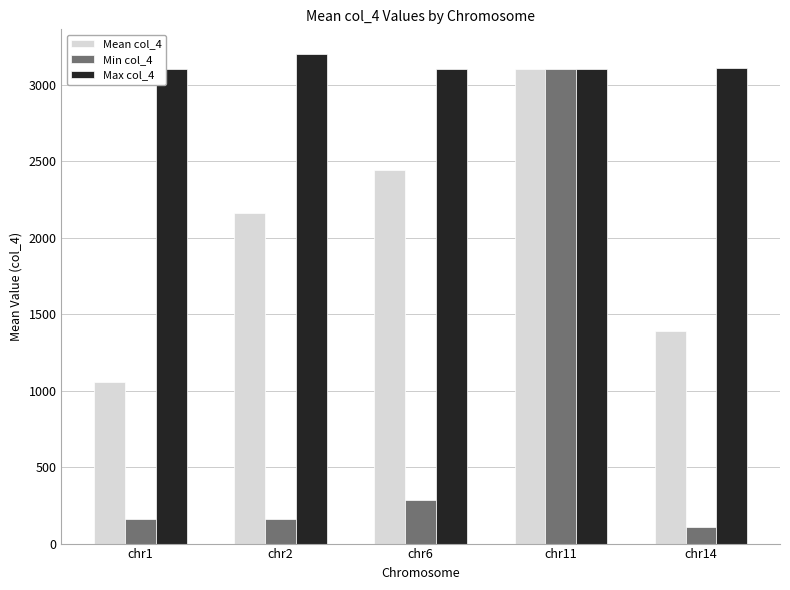

Which series changed the most between chr2 and chr11?

Min col_4